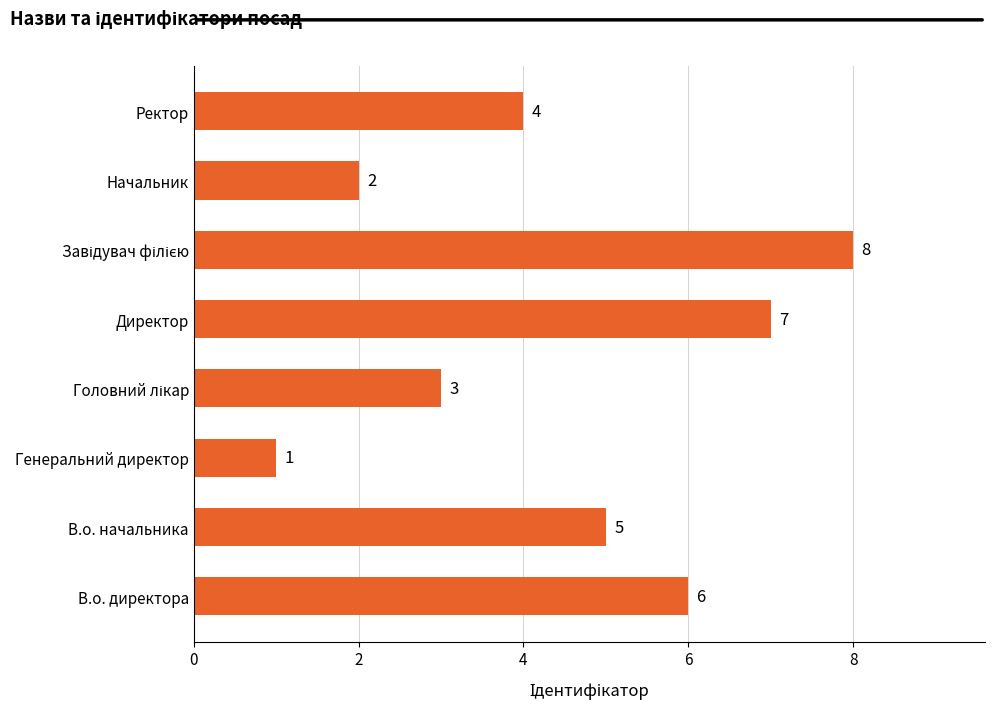

Is it true that the value at Генеральний директор is 1?

True